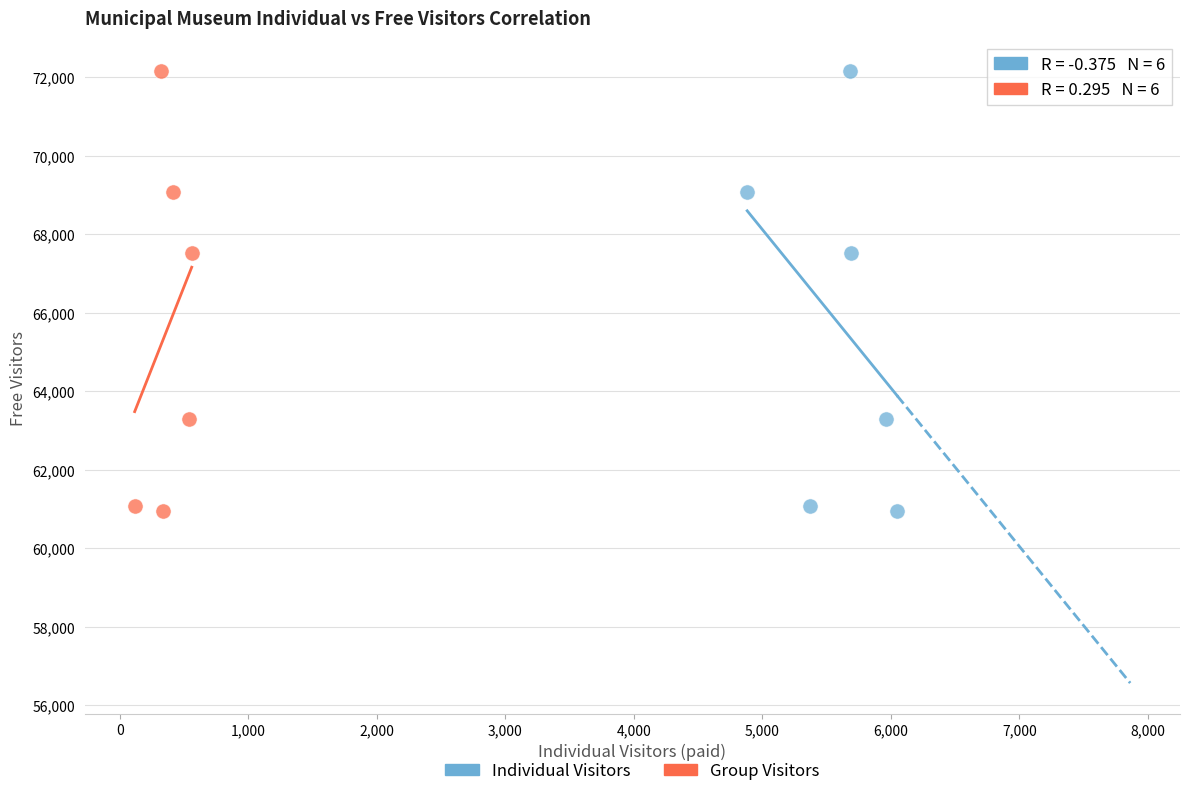

What are all the series names shown in the legend?

Individual Visitors, Group Visitors